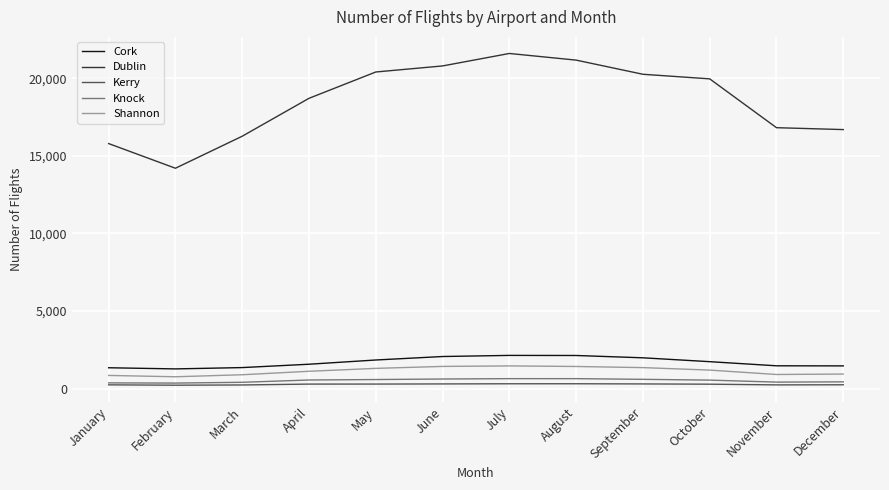

At which label does Shannon first exceed 1198?

May